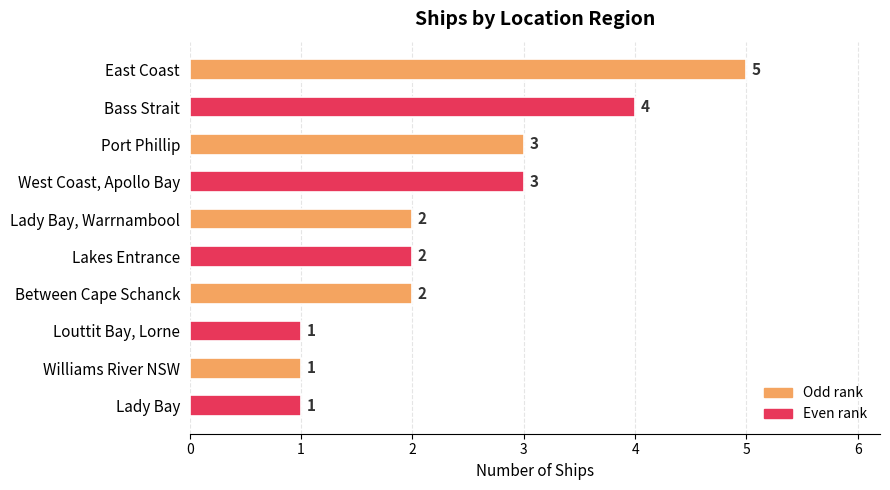

What is the label of the 7th bar from the top?

Between Cape Schanck